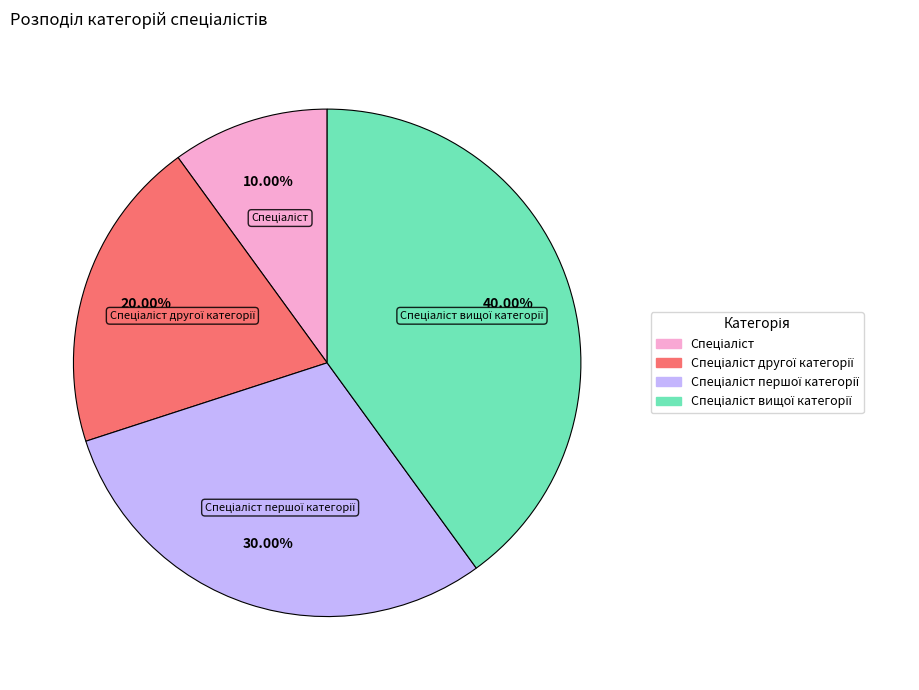

Is there any slice that represents more than half of the pie?

No